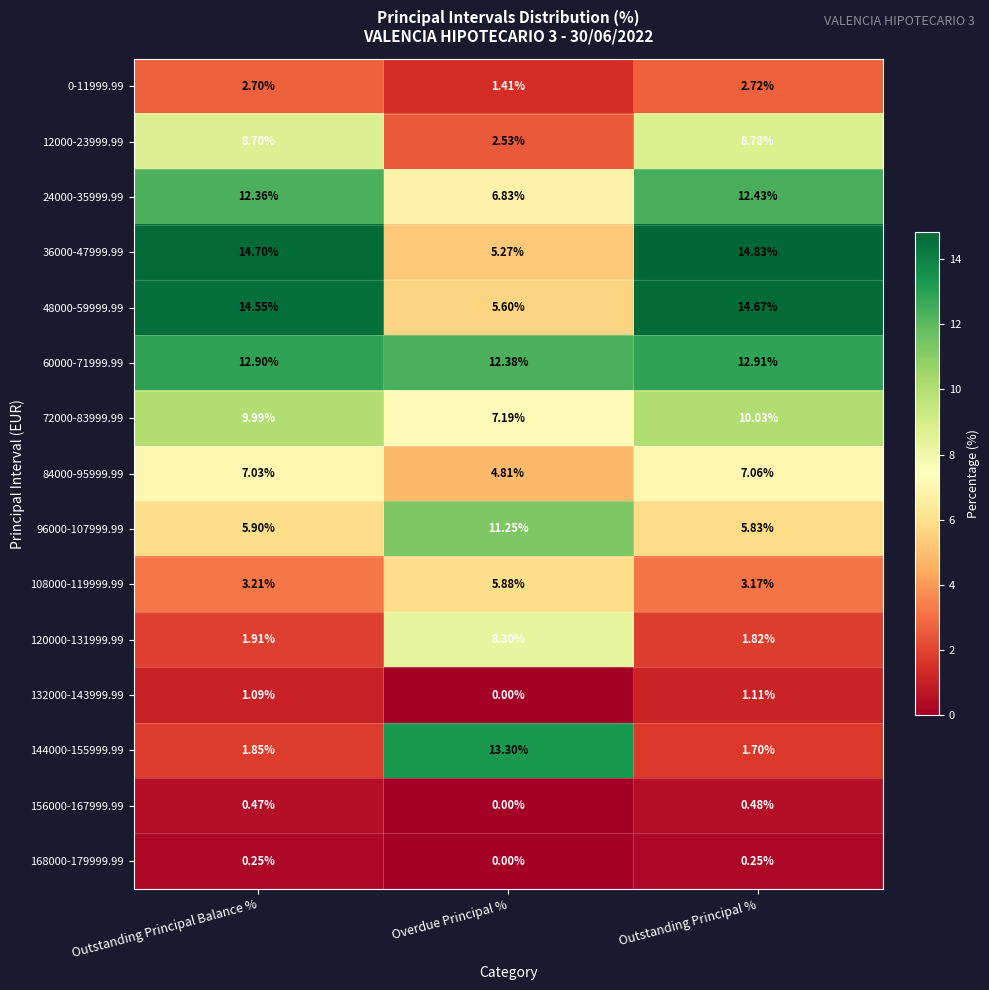

At which category is the sum across all series the highest?

Outstanding Principal %